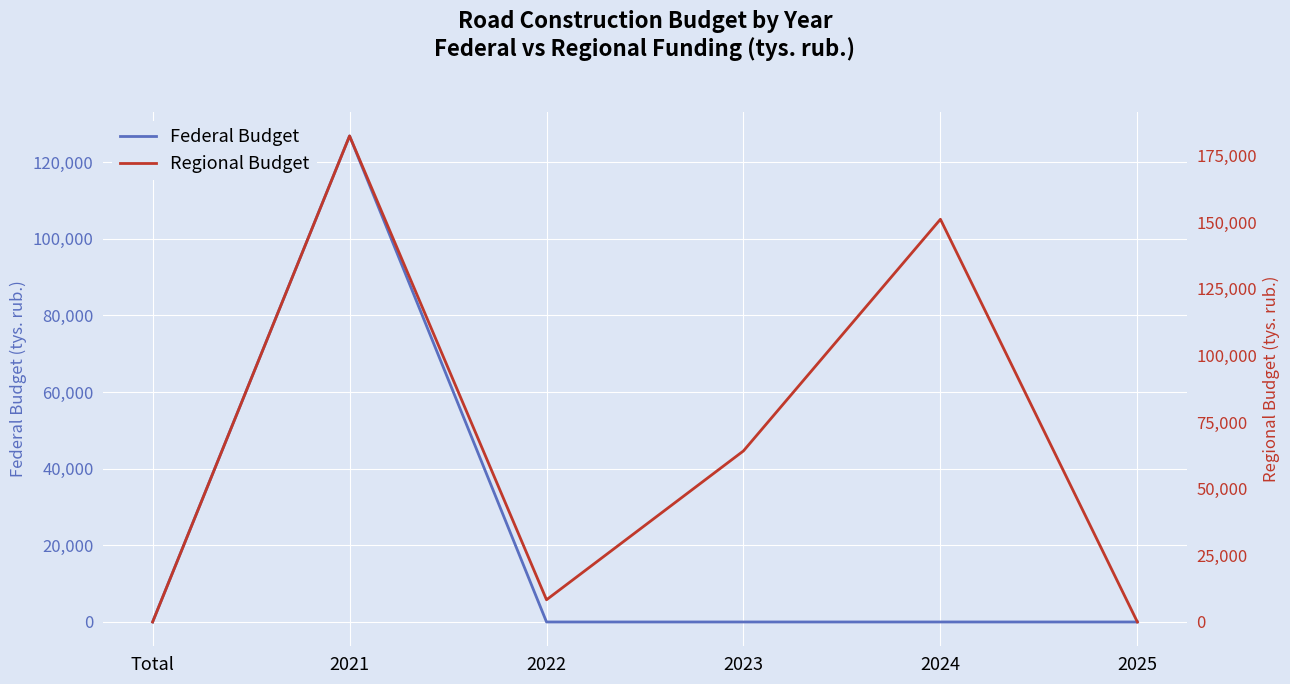

The Federal Budget series shows 32526 at 2021. True or false?

False